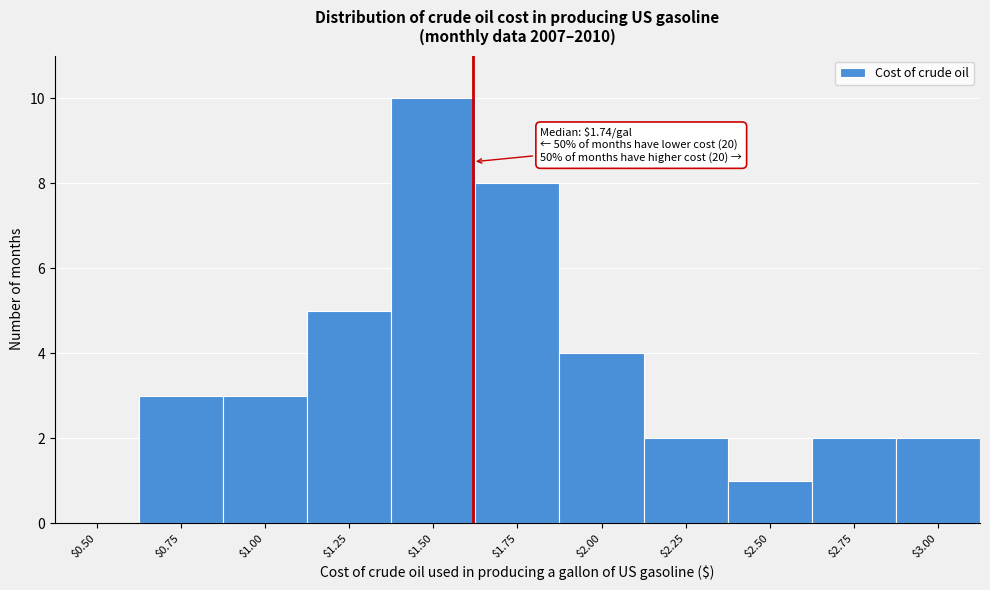

Which category has the highest value across all series?

$1.50